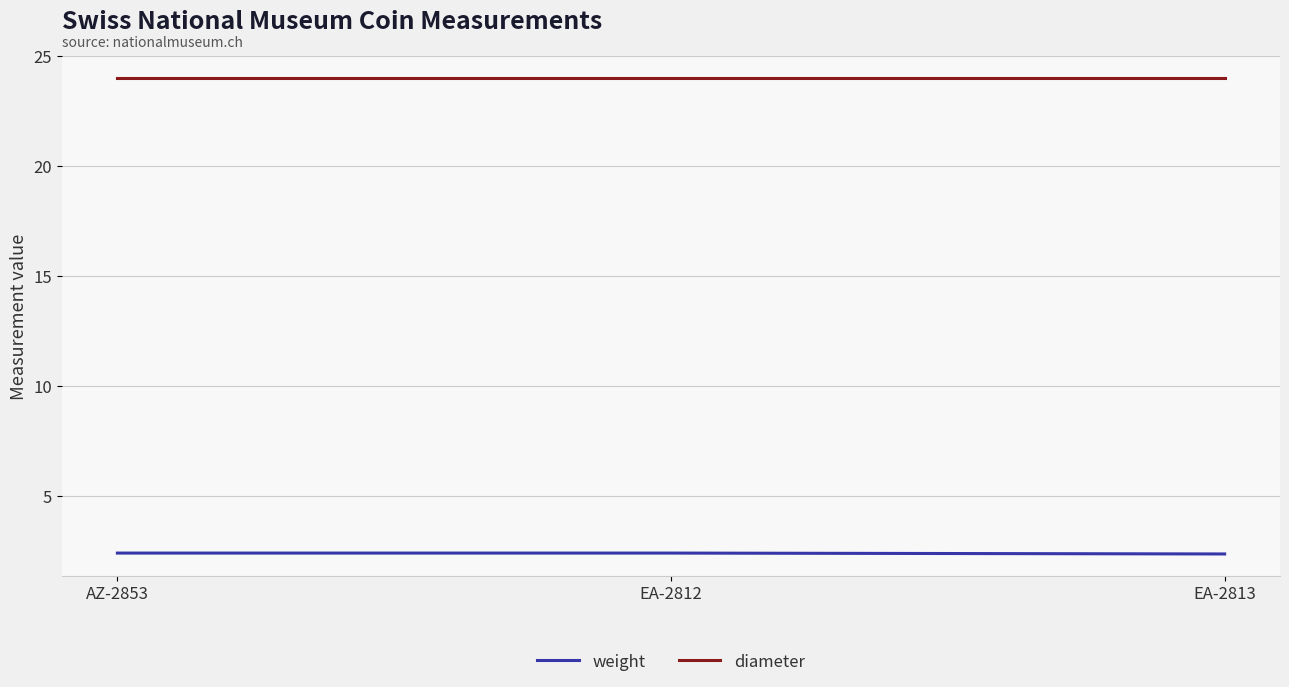

Is the value of diameter at EA-2813 greater than the value of weight at AZ-2853?

Yes